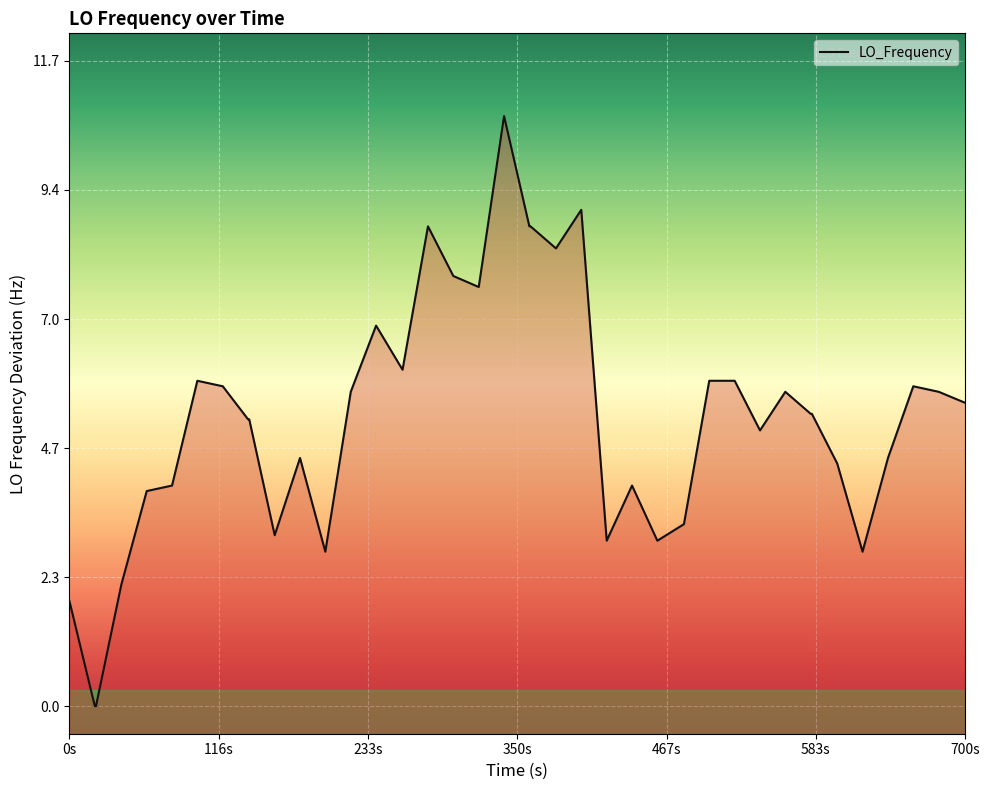

True or false: the data has more than 2 interior local peaks.

True